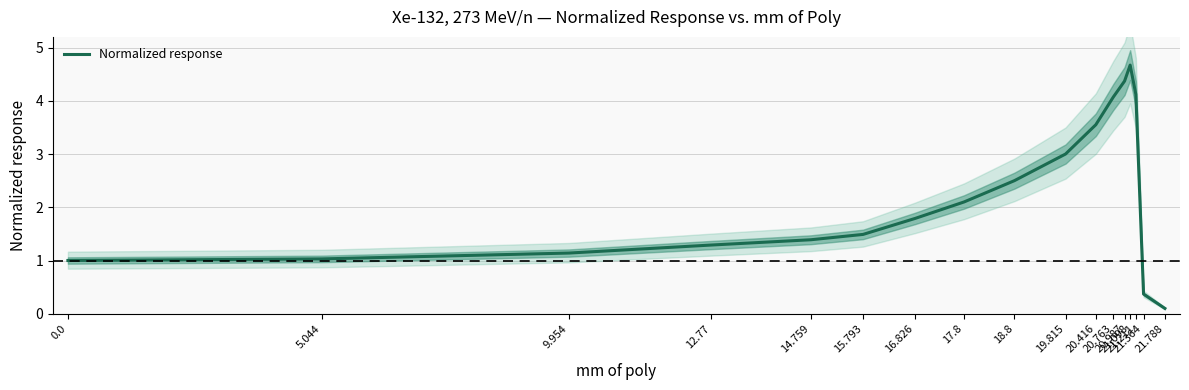

What is the change in value from 5.044 to 19.815?

+2.0